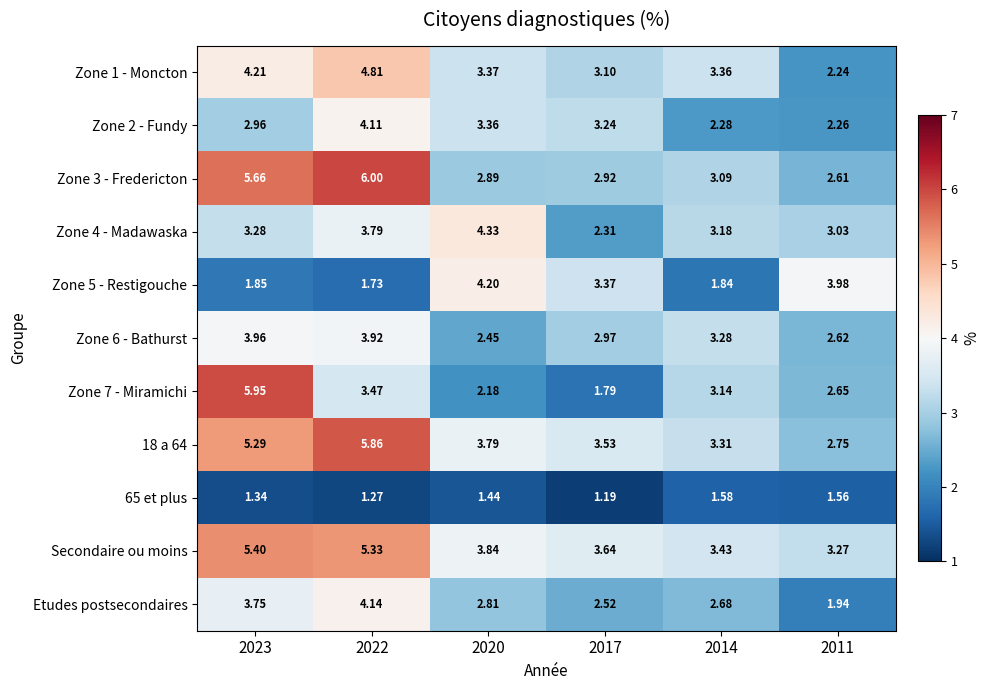

Which series has the widest spread of values?

Zone 7 - Miramichi